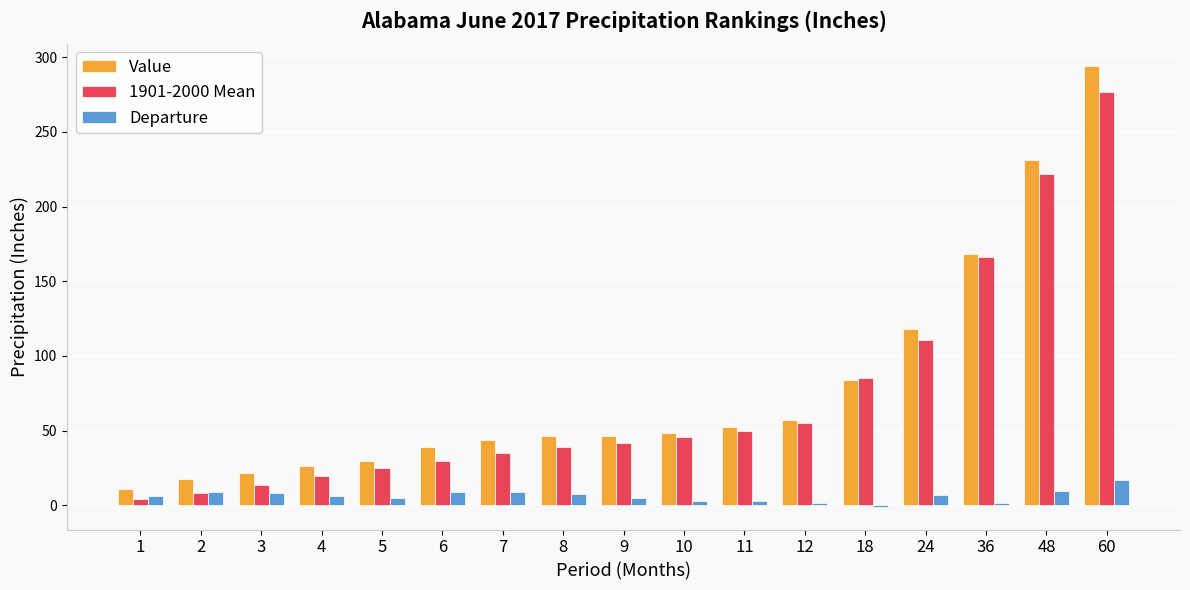

What is the sum of all Value values?

1333.8